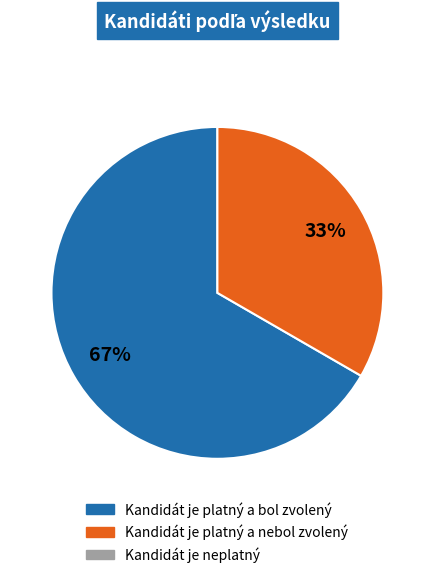

Count the number of slices in the pie.

2